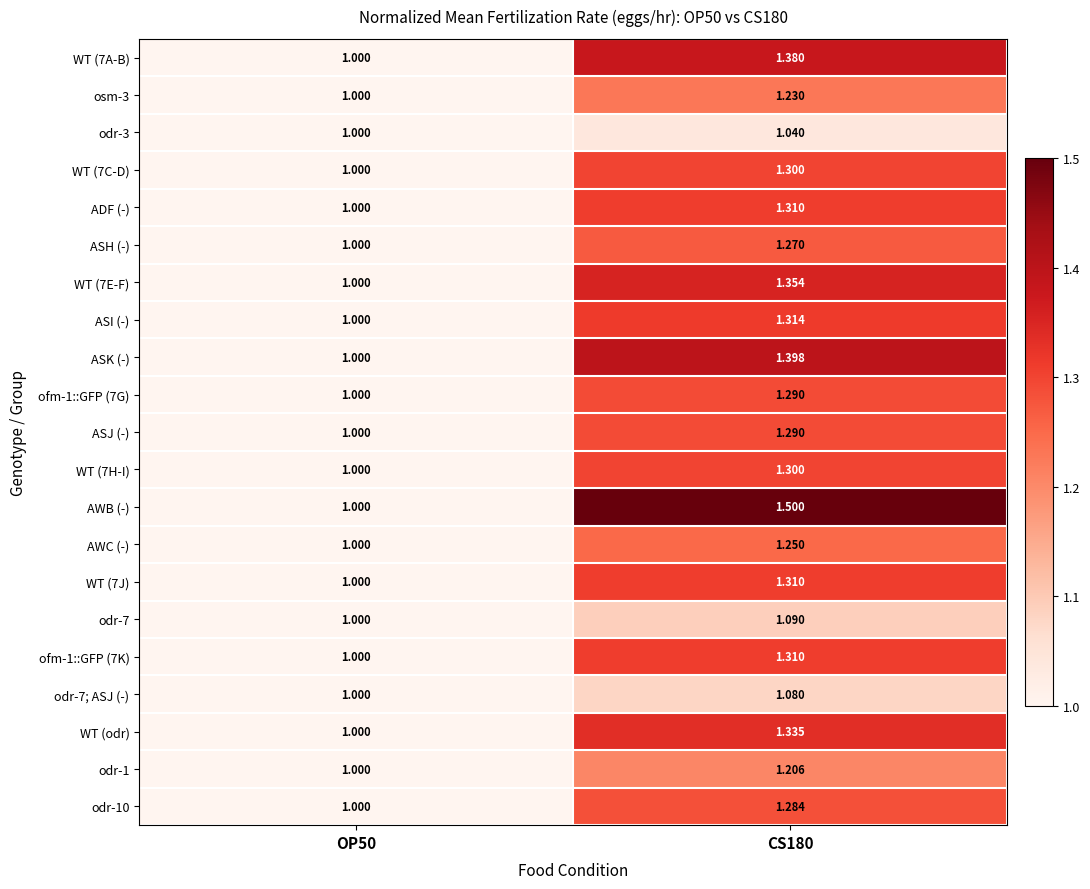

Count the number of categories in the chart.

2